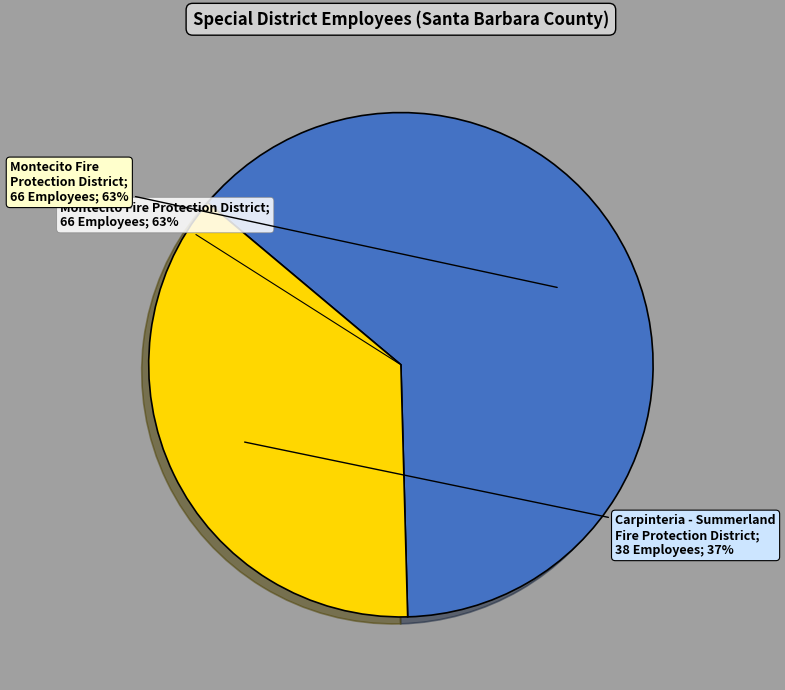

Which has a higher value, Carpinteria - Summerland Fire Protection District or Montecito Fire Protection District?

Montecito Fire Protection District